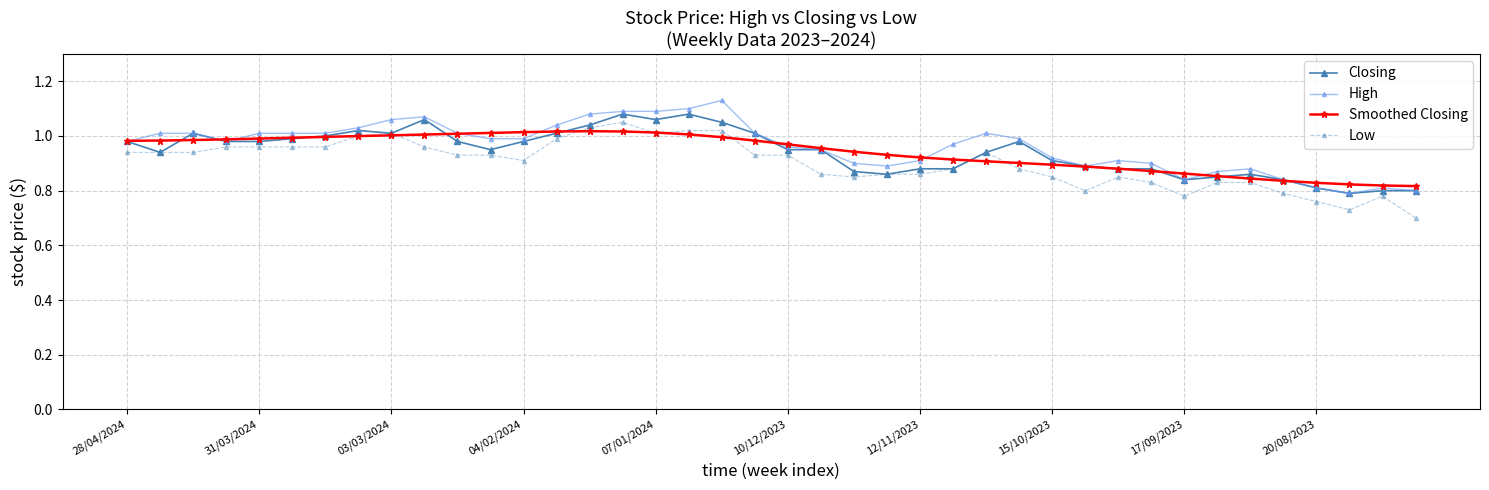

Which series has the largest total across all categories?

High